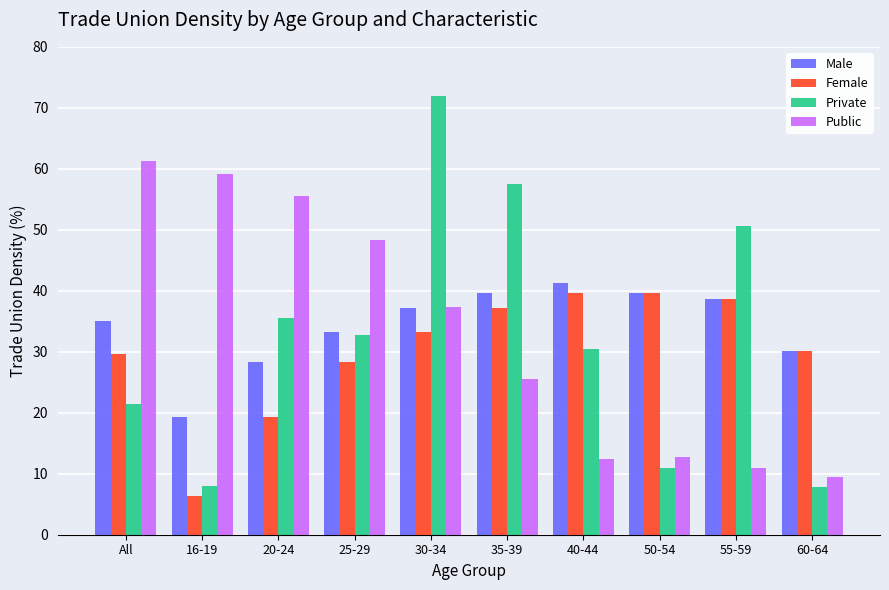

The value of Public at 20-24 is 13.3. True or false?

False